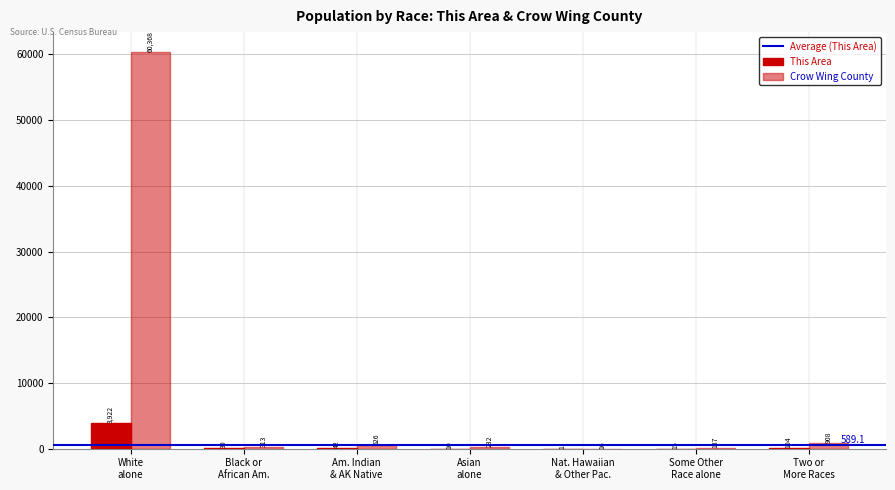

Reading left to right, transcribe all the data shown in this chart.

This Area: 3922	30	42	10	1	15	104
Crow Wing County: 60368	313	526	232	16	137	908